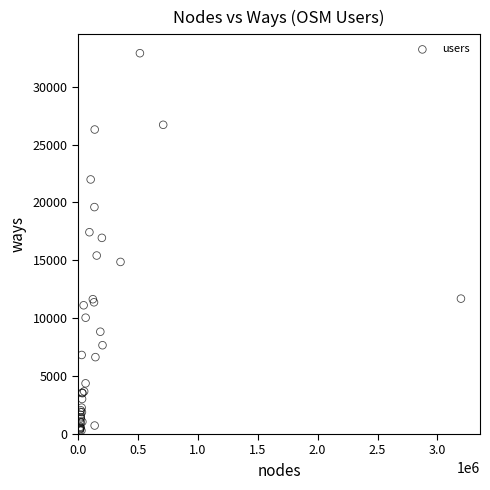

What Y value in the scatter plot is closest to 16599?

16946